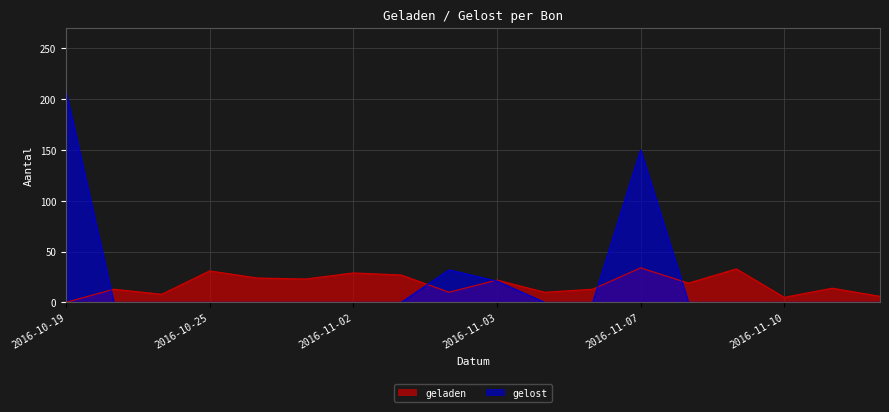

What is the average value of the gelost series?

23